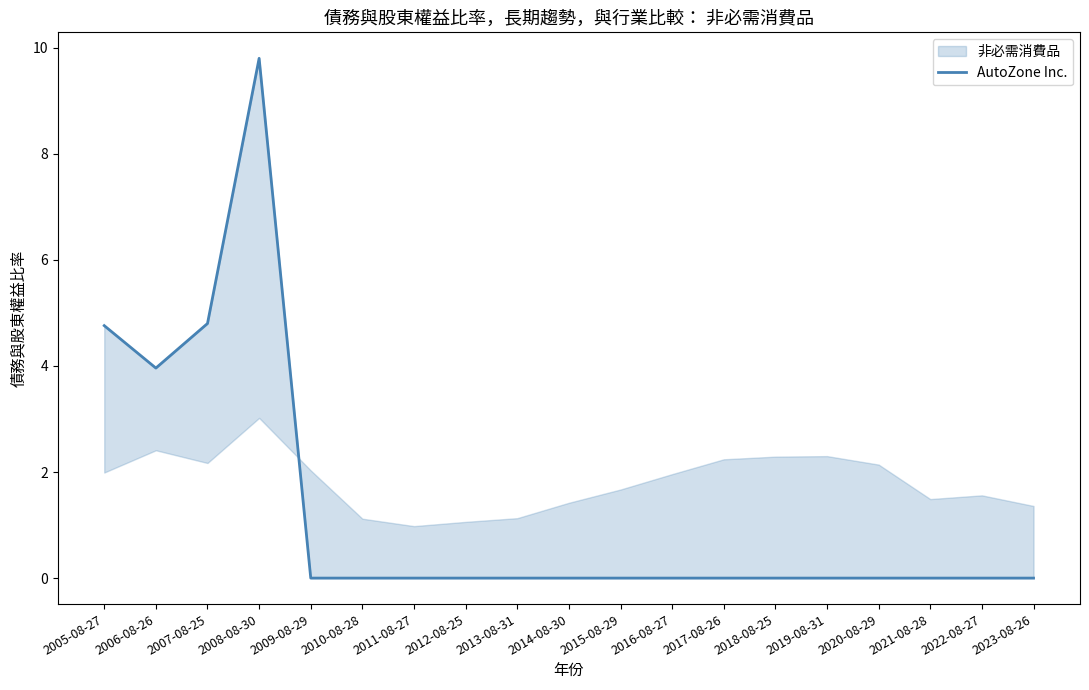

Rank the categories by value from lowest to highest.

2009-08-29, 2010-08-28, 2011-08-27, 2012-08-25, 2013-08-31, 2014-08-30, 2015-08-29, 2016-08-27, 2017-08-26, 2018-08-25, 2019-08-31, 2020-08-29, 2021-08-28, 2022-08-27, 2023-08-26, 2006-08-26, 2005-08-27, 2007-08-25, 2008-08-30